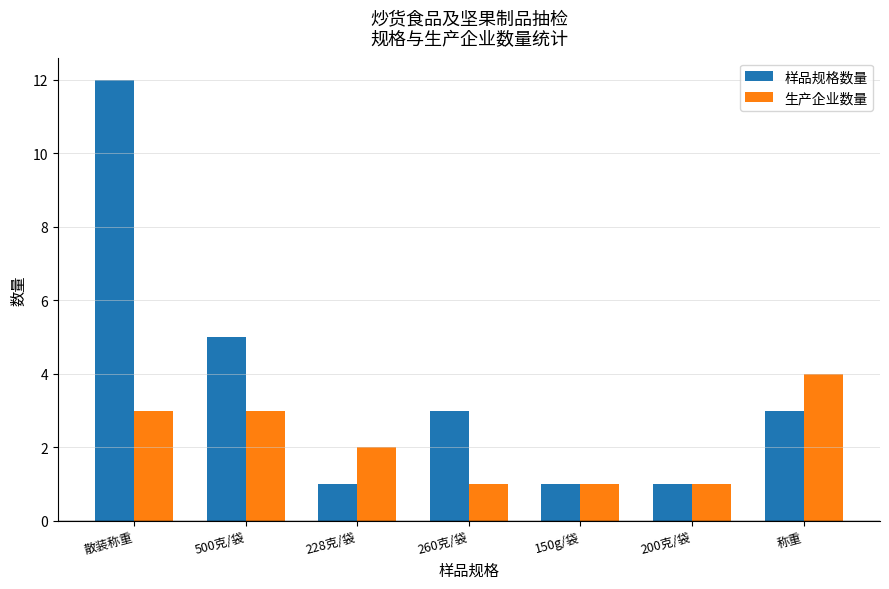

How many bars are there in each group?

2